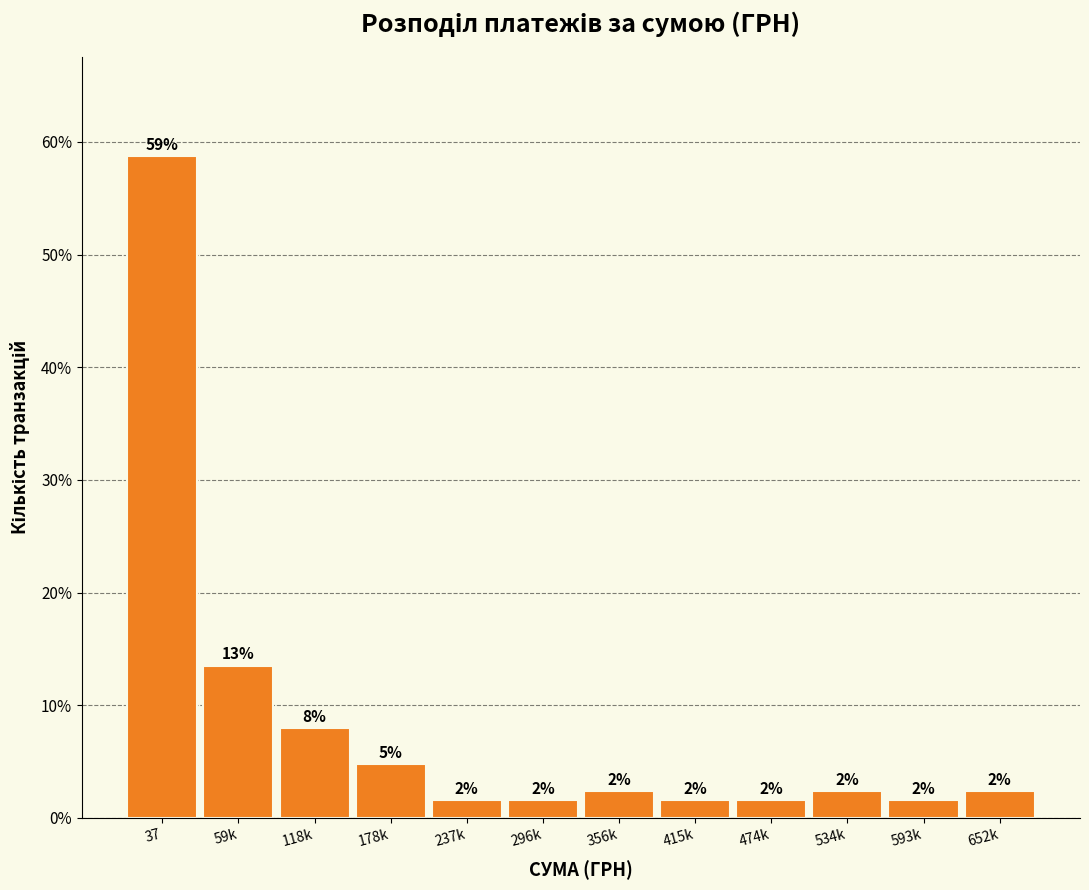

Are the bars horizontal?

No